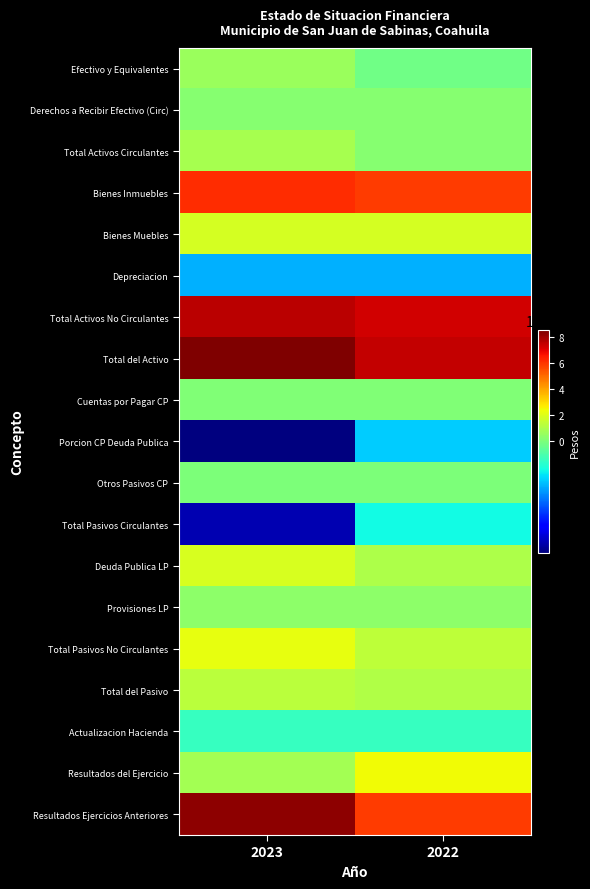

What is the spread (max minus min) of values at 2022?

79775100.5